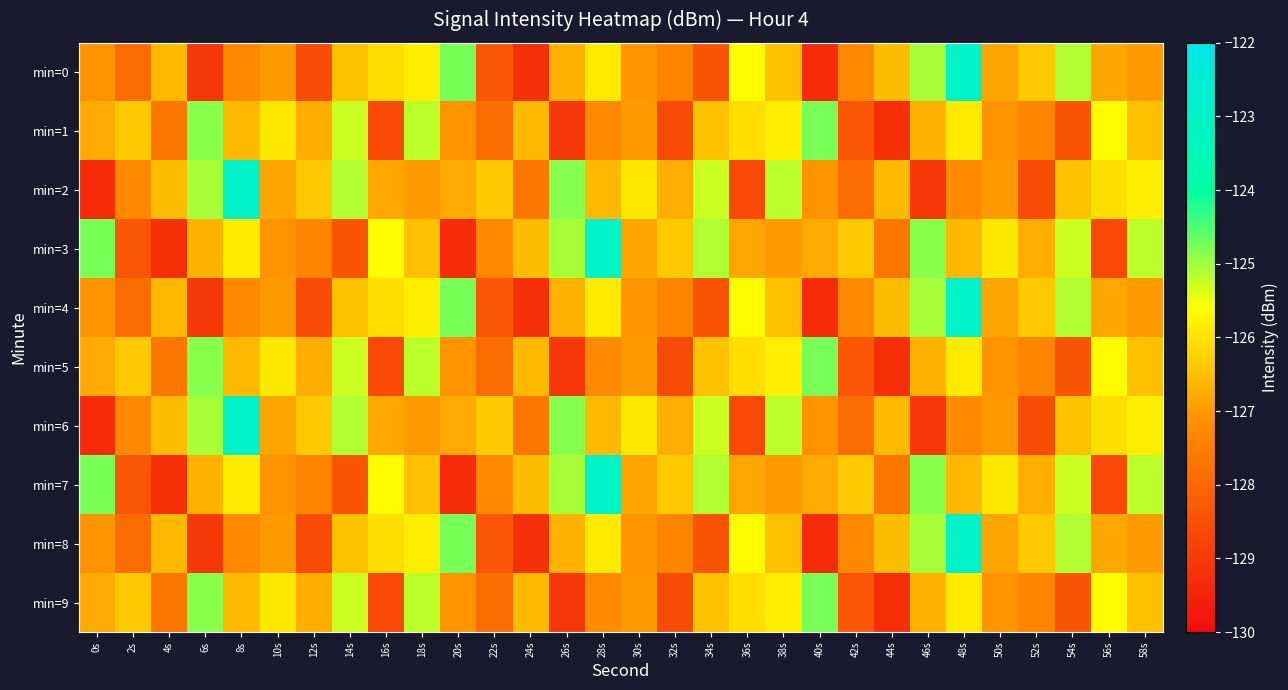

Reading left to right, list all the values displayed in this chart.

min=0: 0s=-127.1	2s=-127.9	4s=-126.6	6s=-129.0	8s=-127.2	10s=-127.0	12s=-128.6	14s=-126.4	16s=-126.1	18s=-125.8	20s=-124.8	22s=-128.4	24s=-129.2	26s=-126.6	28s=-125.9	30s=-127.1	32s=-127.3	34s=-128.4	36s=-125.6	38s=-126.5	40s=-129.3	42s=-127.3	44s=-126.5	46s=-125.1	48s=-123.0	50s=-126.9	52s=-126.3	54s=-125.1	56s=-126.8	58s=-127.0
min=1: 0s=-126.8	2s=-126.4	4s=-127.7	6s=-124.9	8s=-126.6	10s=-125.9	12s=-126.7	14s=-125.3	16s=-128.7	18s=-125.2	20s=-127.1	22s=-127.9	24s=-126.6	26s=-129.0	28s=-127.2	30s=-127.0	32s=-128.6	34s=-126.4	36s=-126.1	38s=-125.8	40s=-124.8	42s=-128.4	44s=-129.2	46s=-126.6	48s=-125.9	50s=-127.1	52s=-127.3	54s=-128.4	56s=-125.6	58s=-126.5
min=2: 0s=-129.3	2s=-127.3	4s=-126.5	6s=-125.1	8s=-123.0	10s=-126.9	12s=-126.3	14s=-125.1	16s=-126.8	18s=-127.0	20s=-126.8	22s=-126.4	24s=-127.7	26s=-124.9	28s=-126.6	30s=-125.9	32s=-126.7	34s=-125.3	36s=-128.7	38s=-125.2	40s=-127.1	42s=-127.9	44s=-126.6	46s=-129.0	48s=-127.2	50s=-127.0	52s=-128.6	54s=-126.4	56s=-126.1	58s=-125.8
min=3: 0s=-124.8	2s=-128.4	4s=-129.2	6s=-126.6	8s=-125.9	10s=-127.1	12s=-127.3	14s=-128.4	16s=-125.6	18s=-126.5	20s=-129.3	22s=-127.3	24s=-126.5	26s=-125.1	28s=-123.0	30s=-126.9	32s=-126.3	34s=-125.1	36s=-126.8	38s=-127.0	40s=-126.8	42s=-126.4	44s=-127.7	46s=-124.9	48s=-126.6	50s=-125.9	52s=-126.7	54s=-125.3	56s=-128.7	58s=-125.2
min=4: 0s=-127.1	2s=-127.9	4s=-126.6	6s=-129.0	8s=-127.2	10s=-127.0	12s=-128.6	14s=-126.4	16s=-126.1	18s=-125.8	20s=-124.8	22s=-128.4	24s=-129.2	26s=-126.6	28s=-125.9	30s=-127.1	32s=-127.3	34s=-128.4	36s=-125.6	38s=-126.5	40s=-129.3	42s=-127.3	44s=-126.5	46s=-125.1	48s=-123.0	50s=-126.9	52s=-126.3	54s=-125.1	56s=-126.8	58s=-127.0
min=5: 0s=-126.8	2s=-126.4	4s=-127.7	6s=-124.9	8s=-126.6	10s=-125.9	12s=-126.7	14s=-125.3	16s=-128.7	18s=-125.2	20s=-127.1	22s=-127.9	24s=-126.6	26s=-129.0	28s=-127.2	30s=-127.0	32s=-128.6	34s=-126.4	36s=-126.1	38s=-125.8	40s=-124.8	42s=-128.4	44s=-129.2	46s=-126.6	48s=-125.9	50s=-127.1	52s=-127.3	54s=-128.4	56s=-125.6	58s=-126.5
min=6: 0s=-129.3	2s=-127.3	4s=-126.5	6s=-125.1	8s=-123.0	10s=-126.9	12s=-126.3	14s=-125.1	16s=-126.8	18s=-127.0	20s=-126.8	22s=-126.4	24s=-127.7	26s=-124.9	28s=-126.6	30s=-125.9	32s=-126.7	34s=-125.3	36s=-128.7	38s=-125.2	40s=-127.1	42s=-127.9	44s=-126.6	46s=-129.0	48s=-127.2	50s=-127.0	52s=-128.6	54s=-126.4	56s=-126.1	58s=-125.8
min=7: 0s=-124.8	2s=-128.4	4s=-129.2	6s=-126.6	8s=-125.9	10s=-127.1	12s=-127.3	14s=-128.4	16s=-125.6	18s=-126.5	20s=-129.3	22s=-127.3	24s=-126.5	26s=-125.1	28s=-123.0	30s=-126.9	32s=-126.3	34s=-125.1	36s=-126.8	38s=-127.0	40s=-126.8	42s=-126.4	44s=-127.7	46s=-124.9	48s=-126.6	50s=-125.9	52s=-126.7	54s=-125.3	56s=-128.7	58s=-125.2
min=8: 0s=-127.1	2s=-127.9	4s=-126.6	6s=-129.0	8s=-127.2	10s=-127.0	12s=-128.6	14s=-126.4	16s=-126.1	18s=-125.8	20s=-124.8	22s=-128.4	24s=-129.2	26s=-126.6	28s=-125.9	30s=-127.1	32s=-127.3	34s=-128.4	36s=-125.6	38s=-126.5	40s=-129.3	42s=-127.3	44s=-126.5	46s=-125.1	48s=-123.0	50s=-126.9	52s=-126.3	54s=-125.1	56s=-126.8	58s=-127.0
min=9: 0s=-126.8	2s=-126.4	4s=-127.7	6s=-124.9	8s=-126.6	10s=-125.9	12s=-126.7	14s=-125.3	16s=-128.7	18s=-125.2	20s=-127.1	22s=-127.9	24s=-126.6	26s=-129.0	28s=-127.2	30s=-127.0	32s=-128.6	34s=-126.4	36s=-126.1	38s=-125.8	40s=-124.8	42s=-128.4	44s=-129.2	46s=-126.6	48s=-125.9	50s=-127.1	52s=-127.3	54s=-128.4	56s=-125.6	58s=-126.5